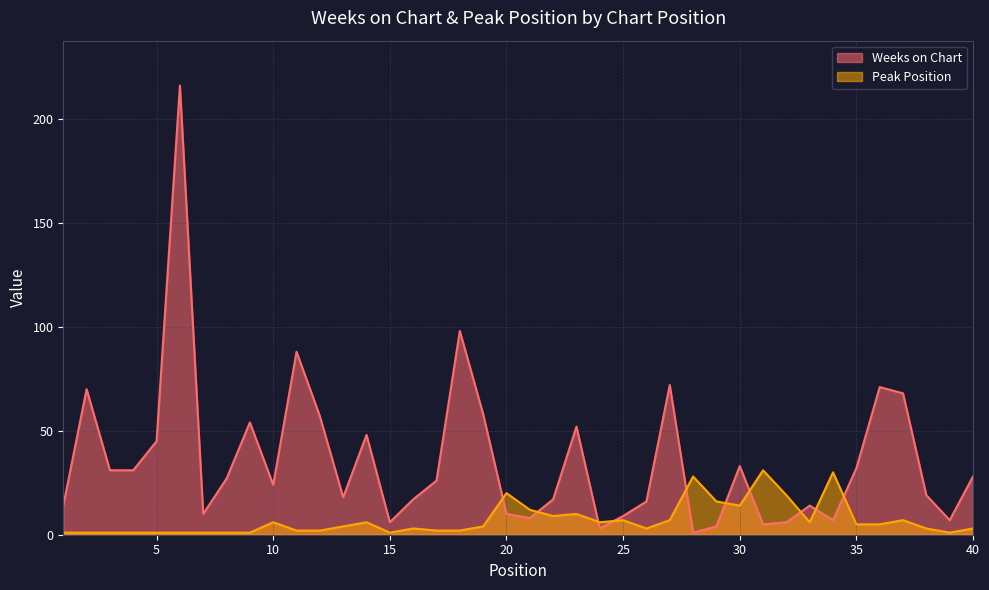

Does the chart display data point markers on the line(s)?

No